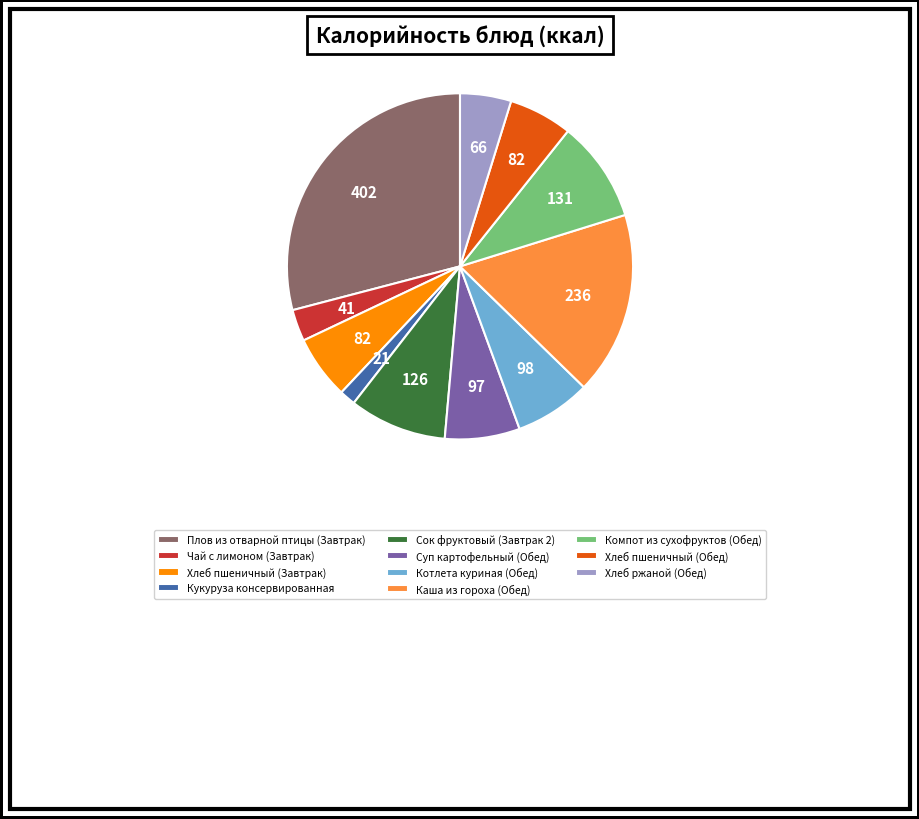

Is there a majority slice in this chart?

No